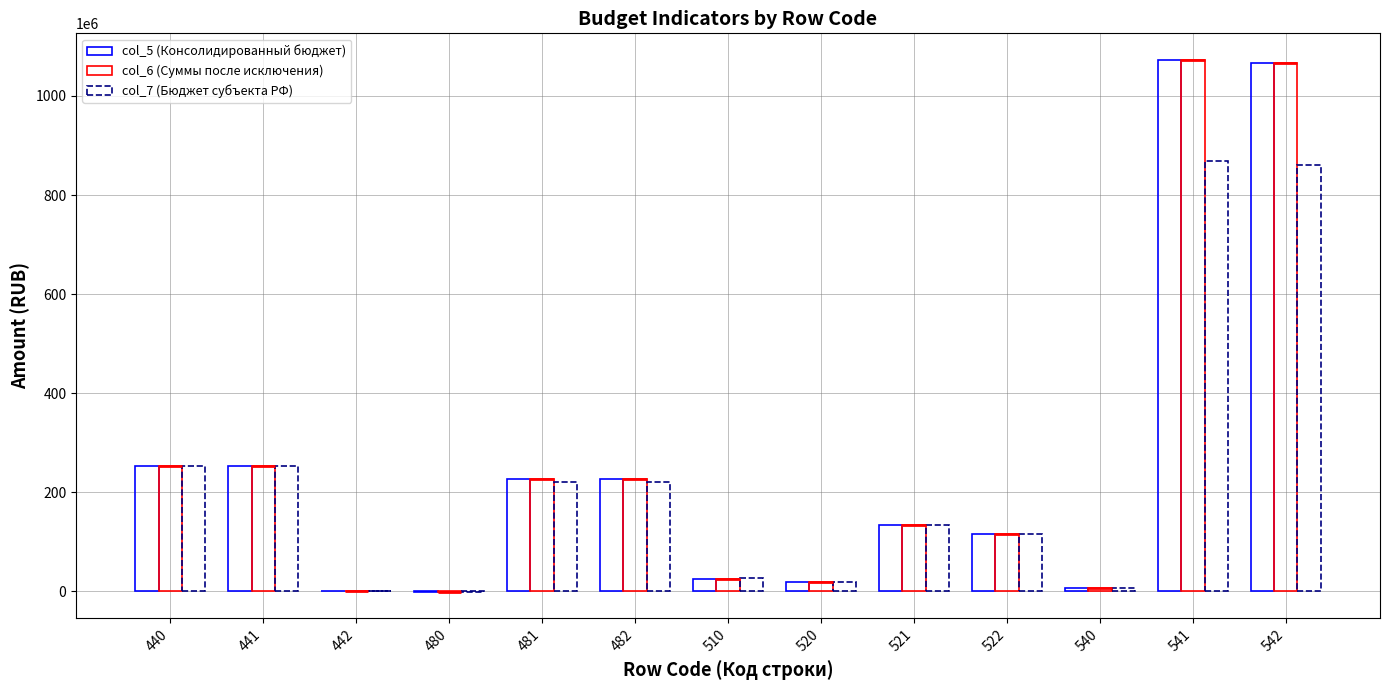

True or false: col_6 (Суммы после исключения) has a value of 577668543.2 at 541.

False